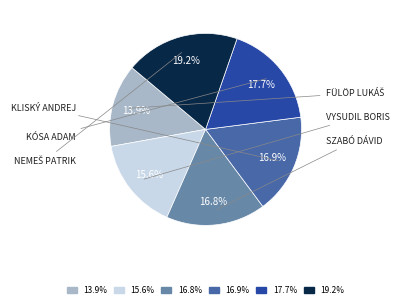

Does any single category account for the majority?

No